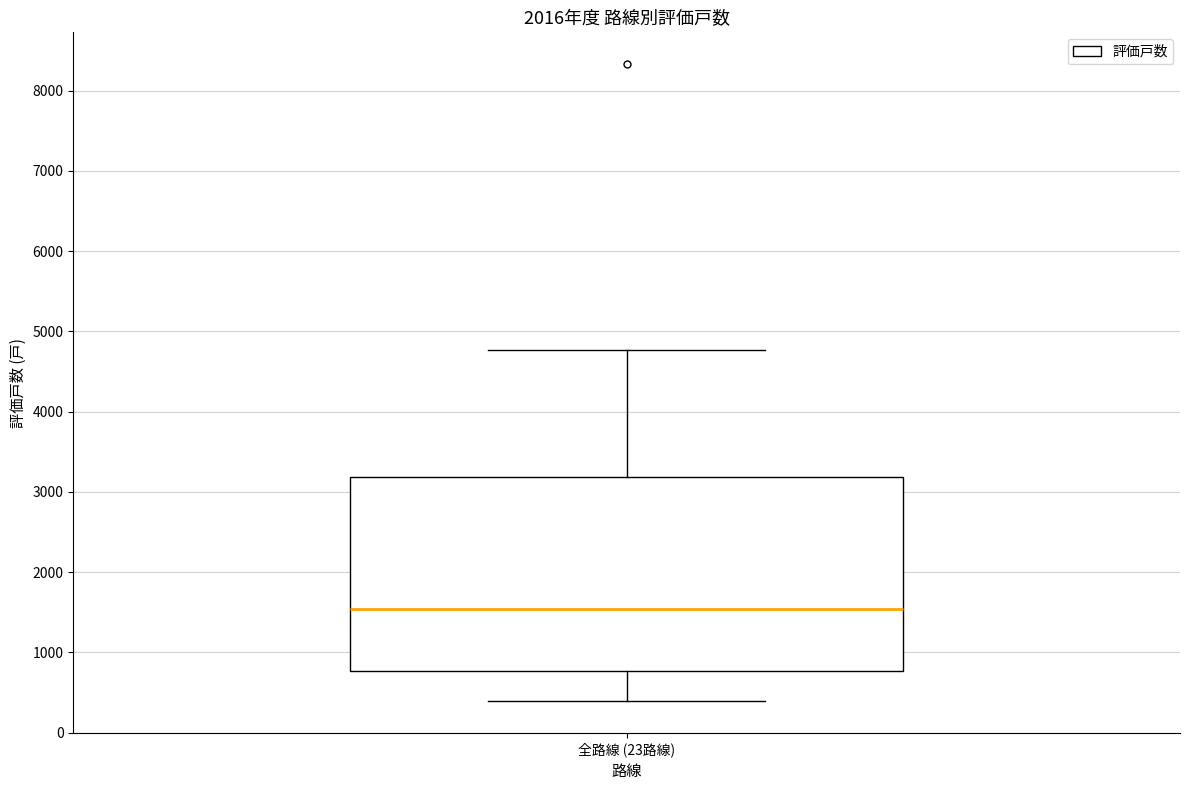

Transcribe this box plot: give where the median line is, the range the box spans, and where the two whiskers end, as read against the y-axis. The values are not printed on the chart, so give them approximately, as read against the axis.

median 1500, box 800 to 3200, whiskers 400 to 4800